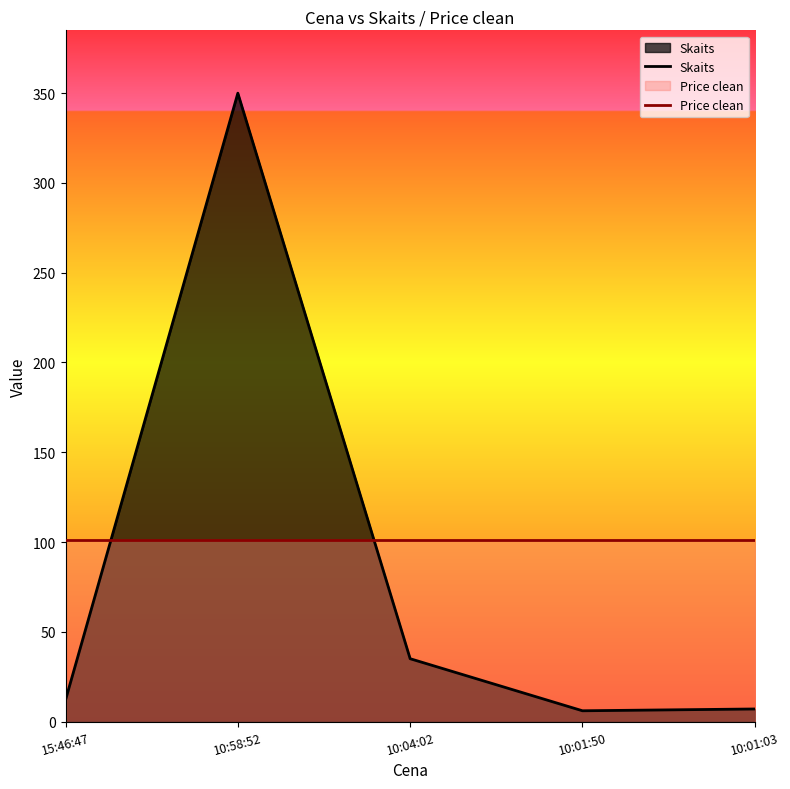

Rank the categories by Skaits value from lowest to highest.

10:01:50, 10:01:03, 15:46:47, 10:04:02, 10:58:52